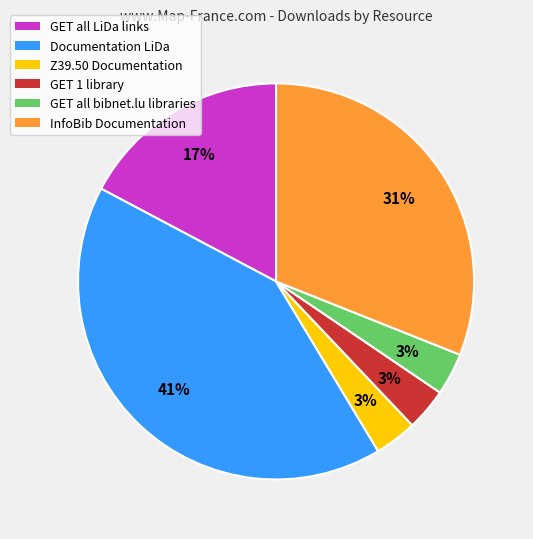

What is the largest slice in the pie chart?

Documentation LiDa